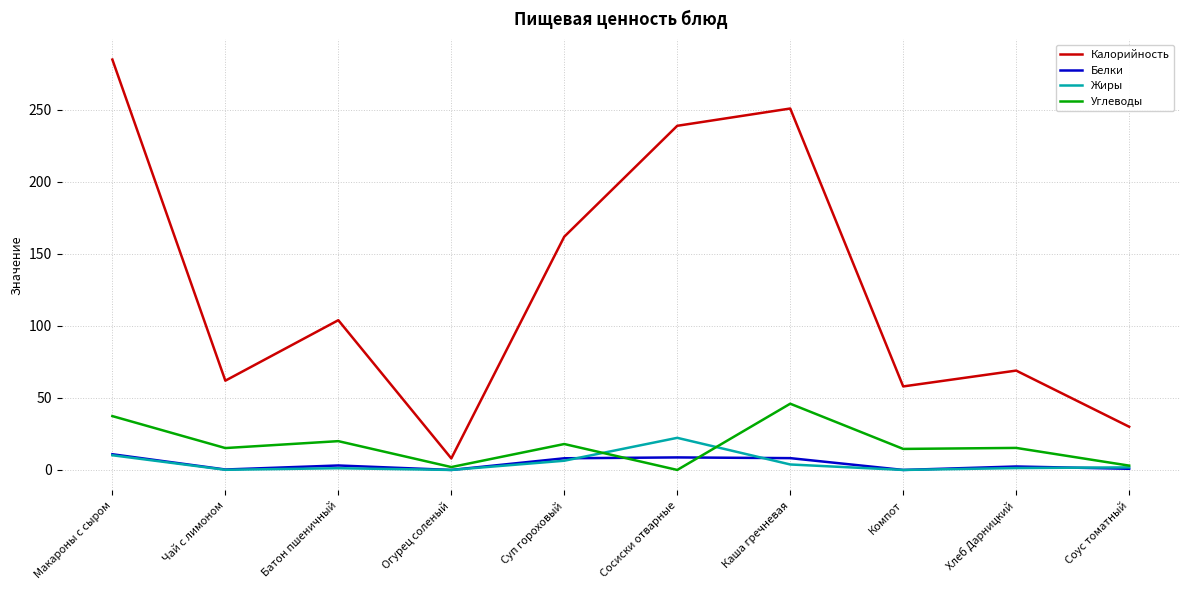

True or false: Калорийность and Углеводы intersect in this chart.

False